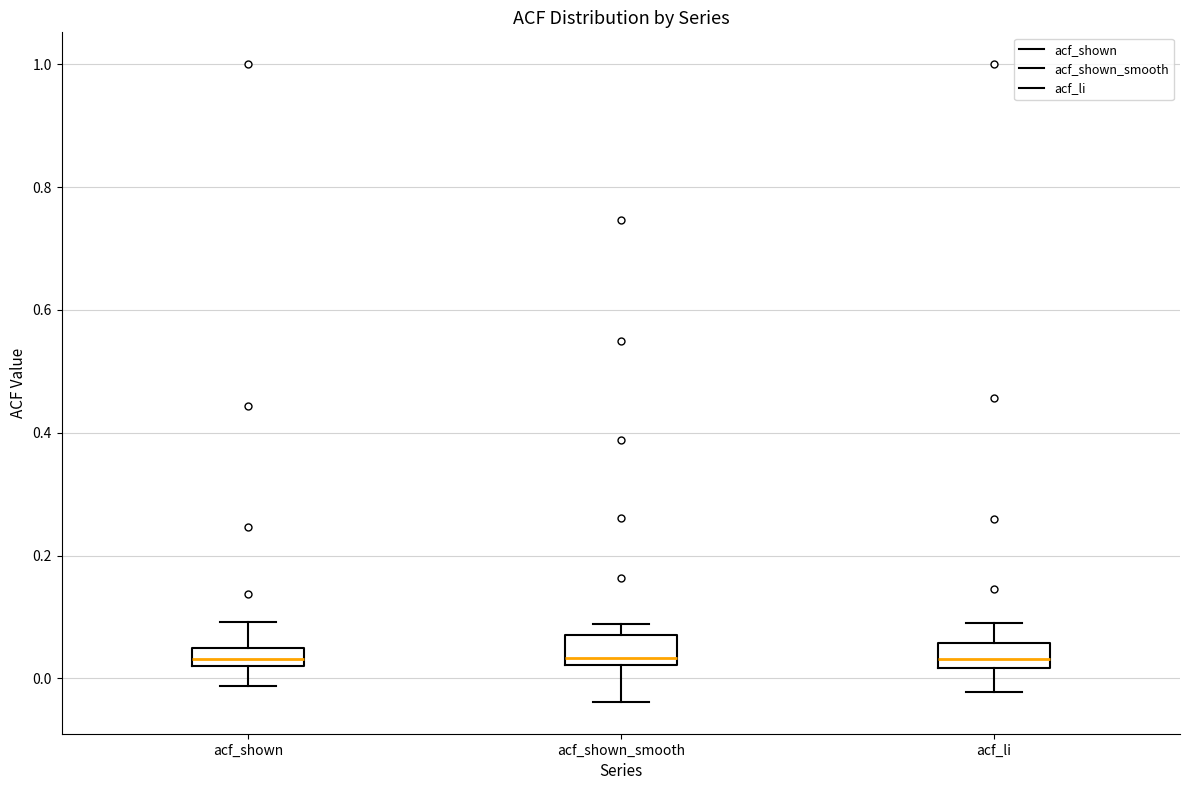

Where is the upper edge of the box for acf_shown on the y-axis? The values are not printed on the chart, so give them approximately, as read against the axis.

0.04